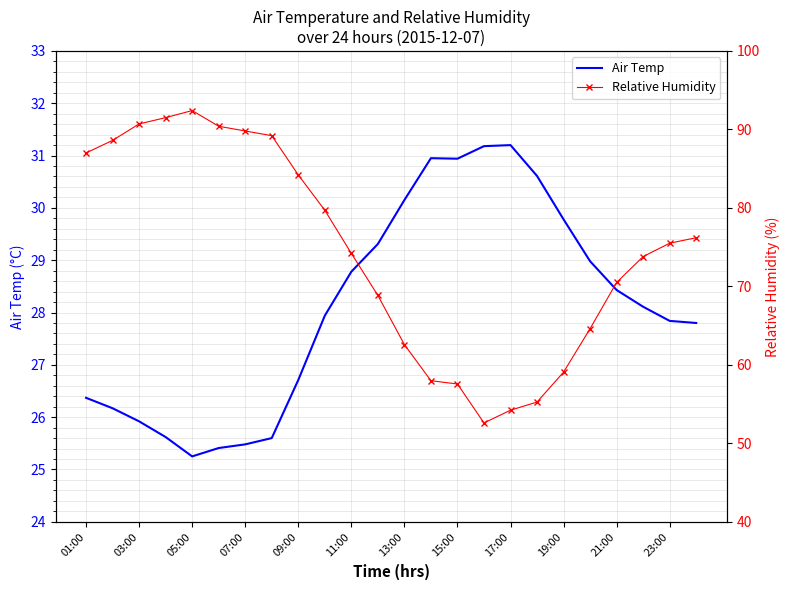

How many series are shown in this chart?

2